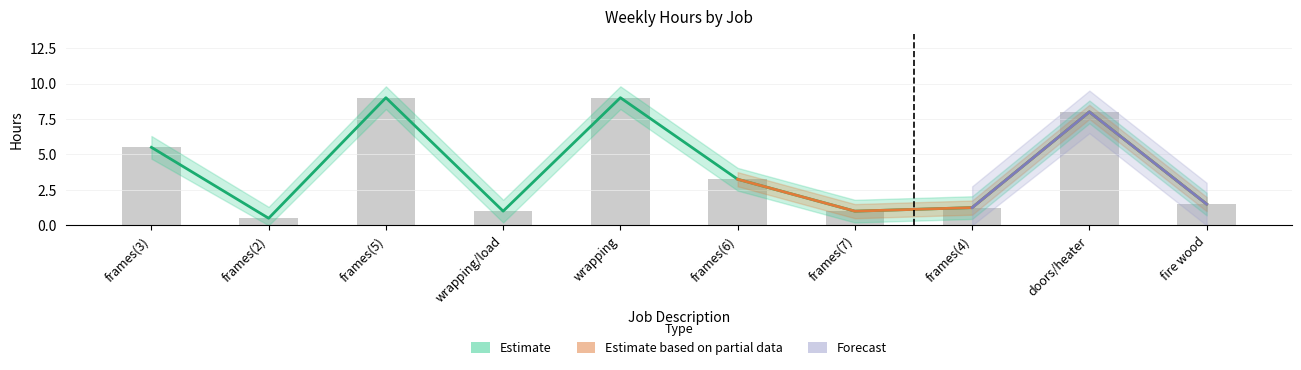

What is the lowest value of the Total series?

0.5